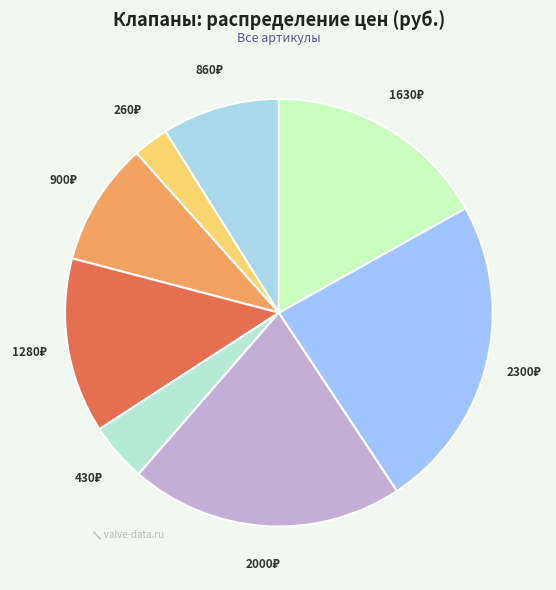

How many slices are in this pie chart?

8